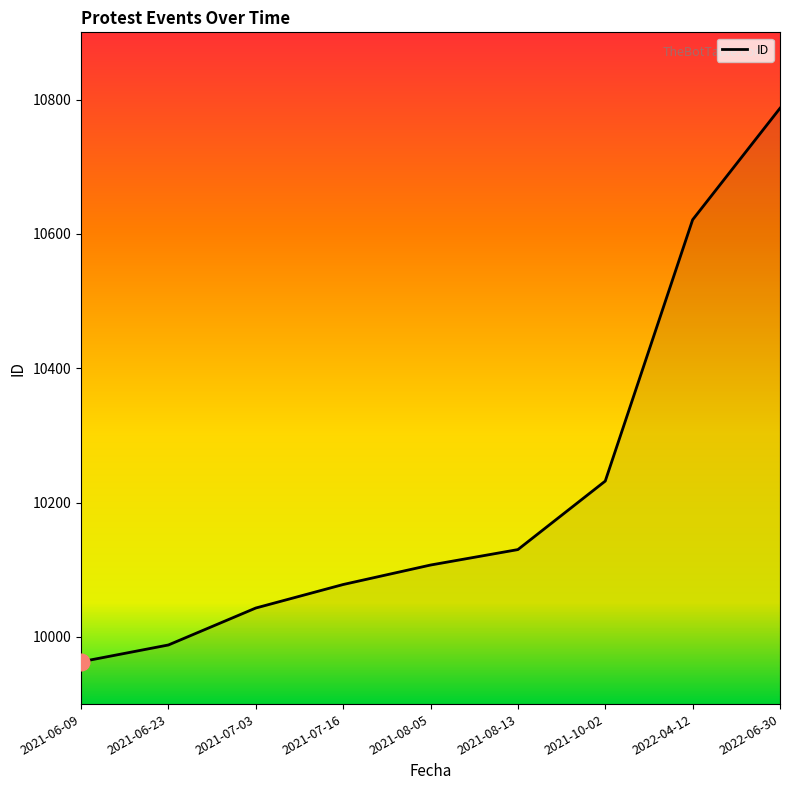

Does the chart have visible grid lines?

No